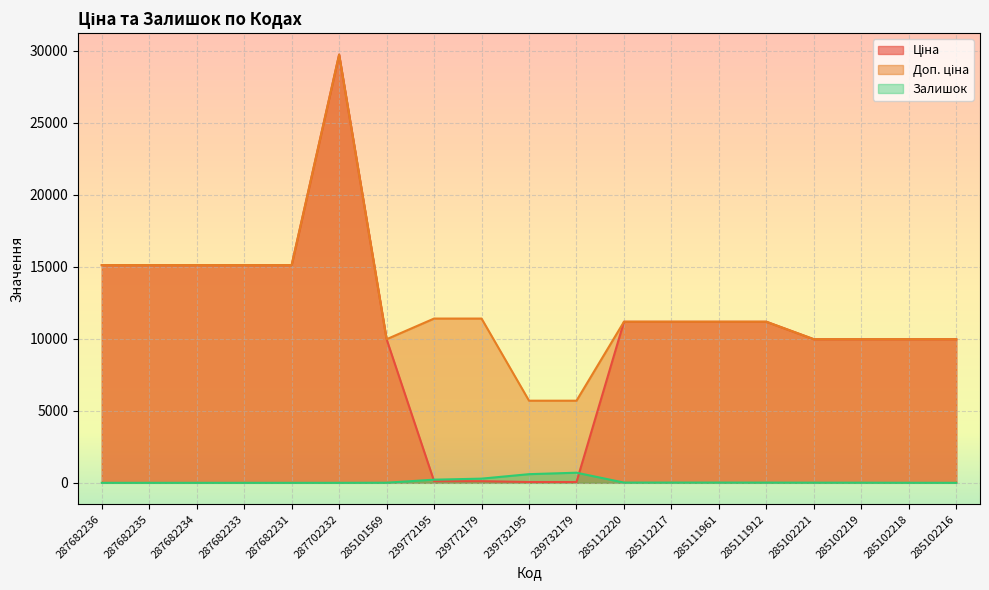

The value of Залишок at 285101569 is 2.7. True or false?

False